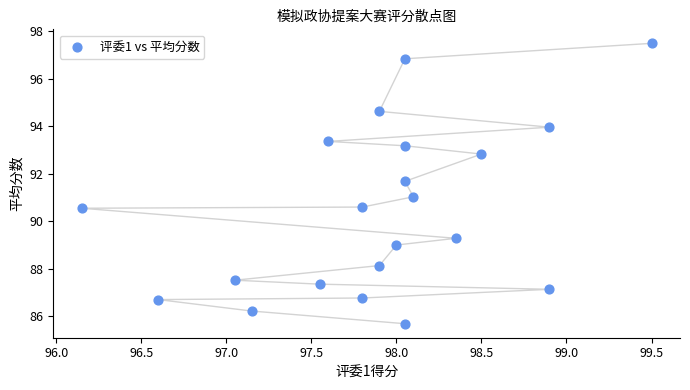

What is the range of X values (max minus min)?

3.3